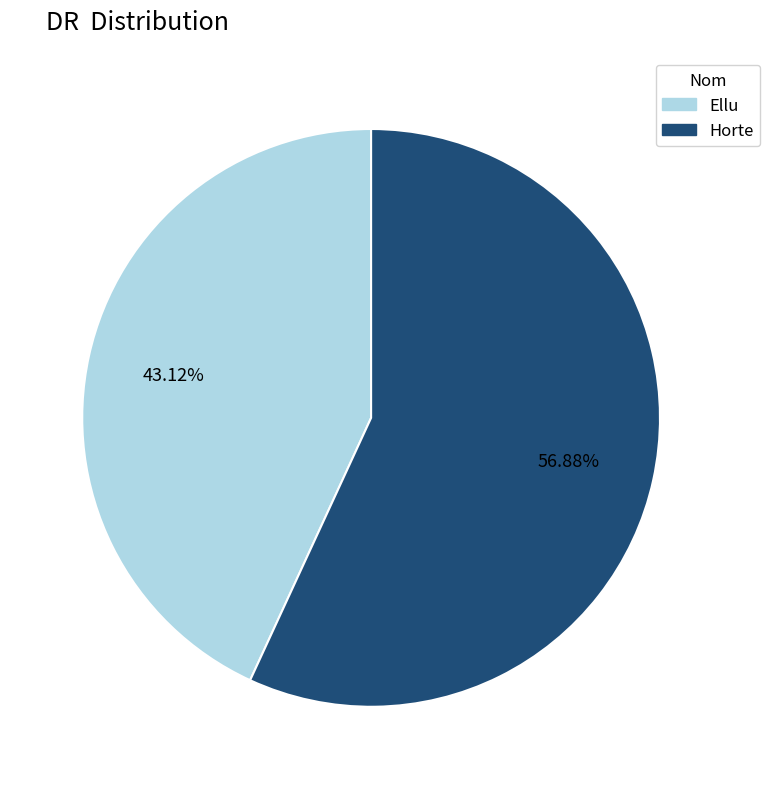

What is the largest slice in the pie chart?

Horte